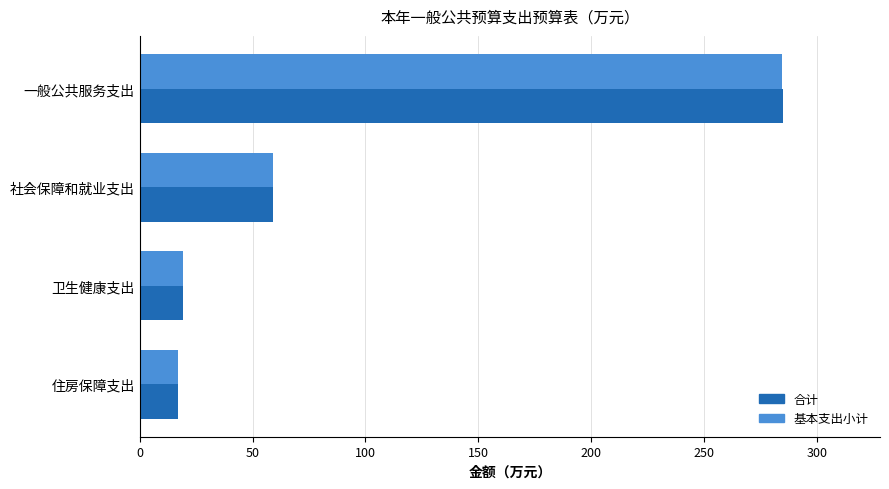

The value of 基本支出小计 at 一般公共服务支出 is 284.4. True or false?

True